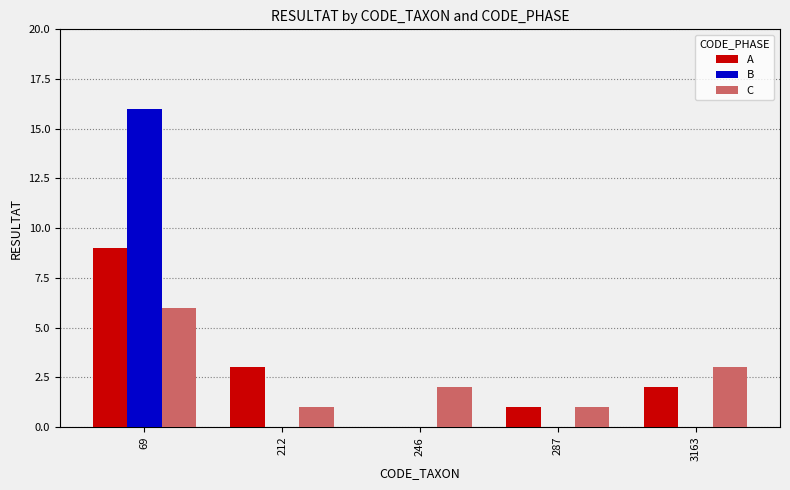

Which series changed the most between 287 and 3163?

C